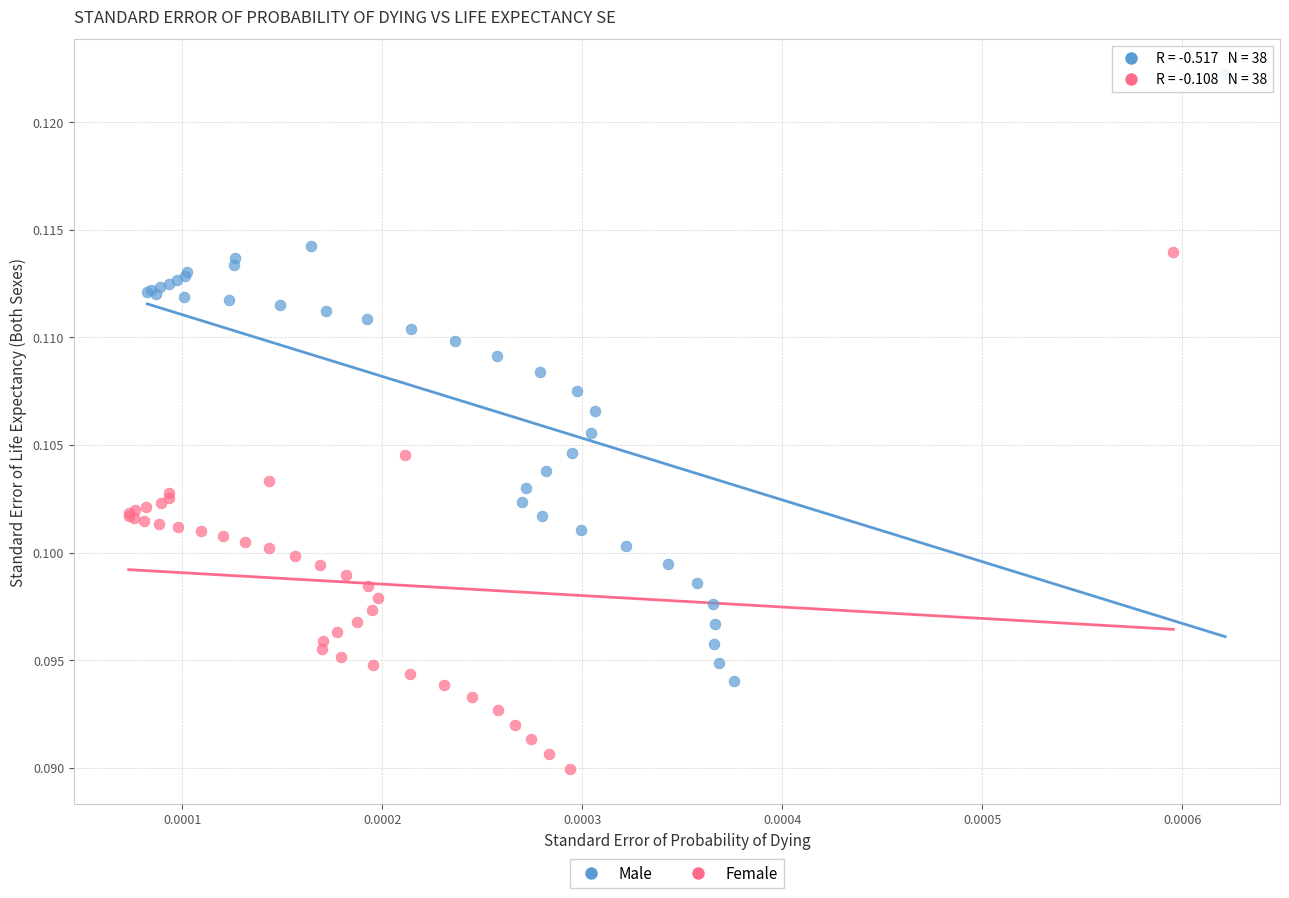

Which series reaches the minimum Y coordinate?

Female